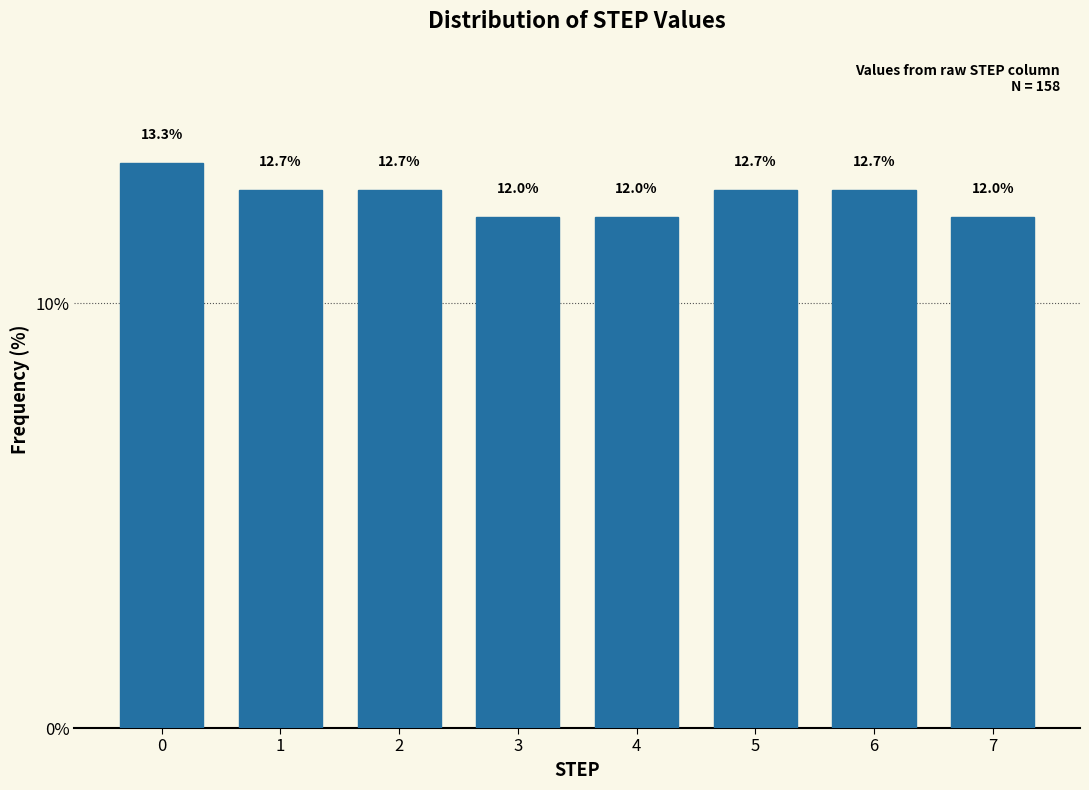

Reading left to right, what are all the values shown in this chart?

13.3	12.7	12.7	12.0	12.0	12.7	12.7	12.0